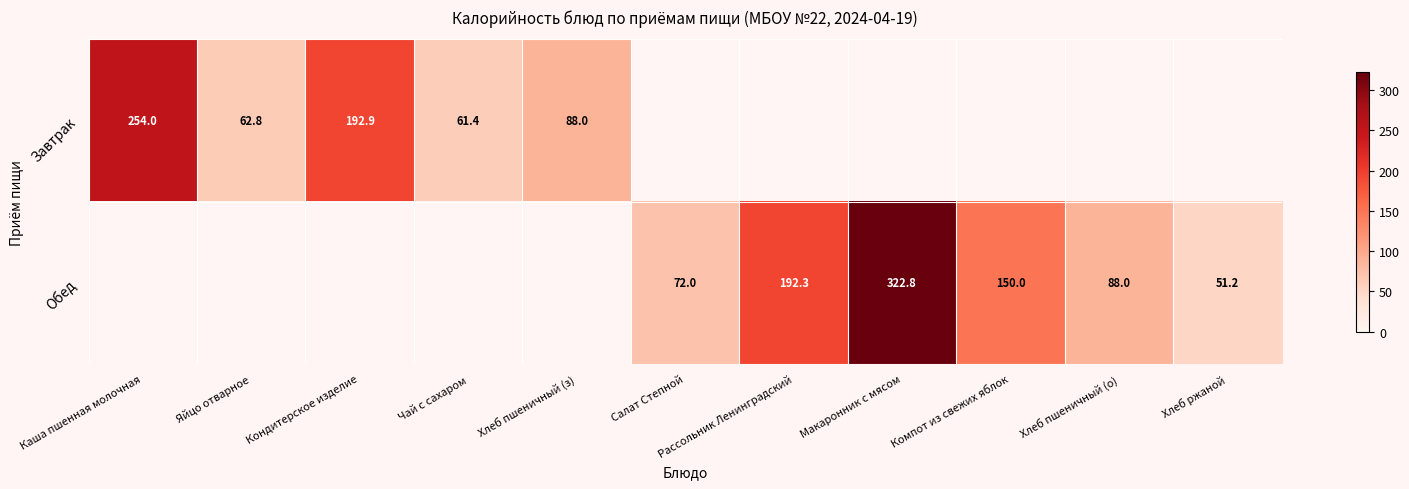

True or false: Обед has a value of 116.2 at Хлеб пшеничный (о).

False